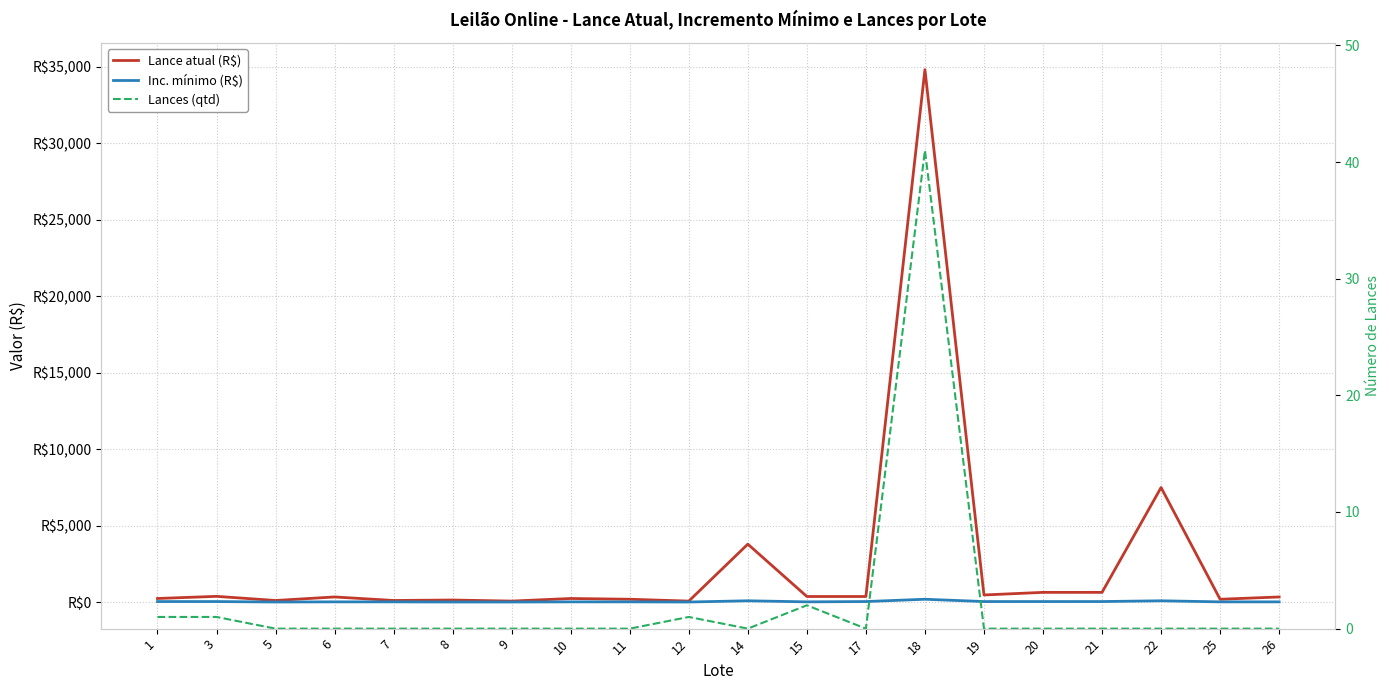

True or false: Lance atual (R$) has a value of 380 at 17.

True